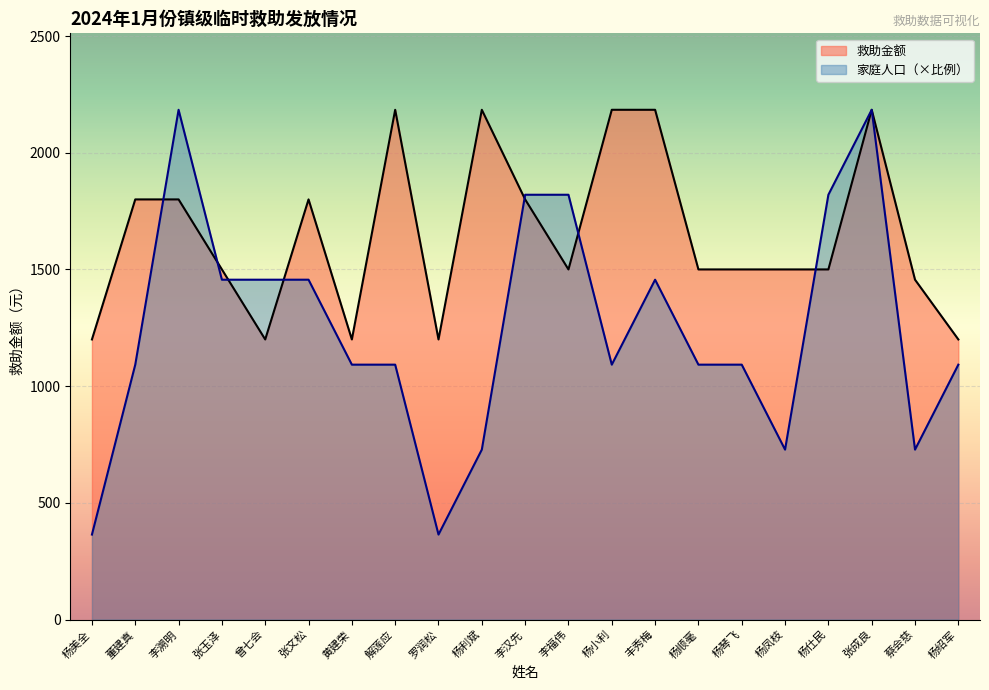

At which category does the chart reach its minimum across all series?

杨美全